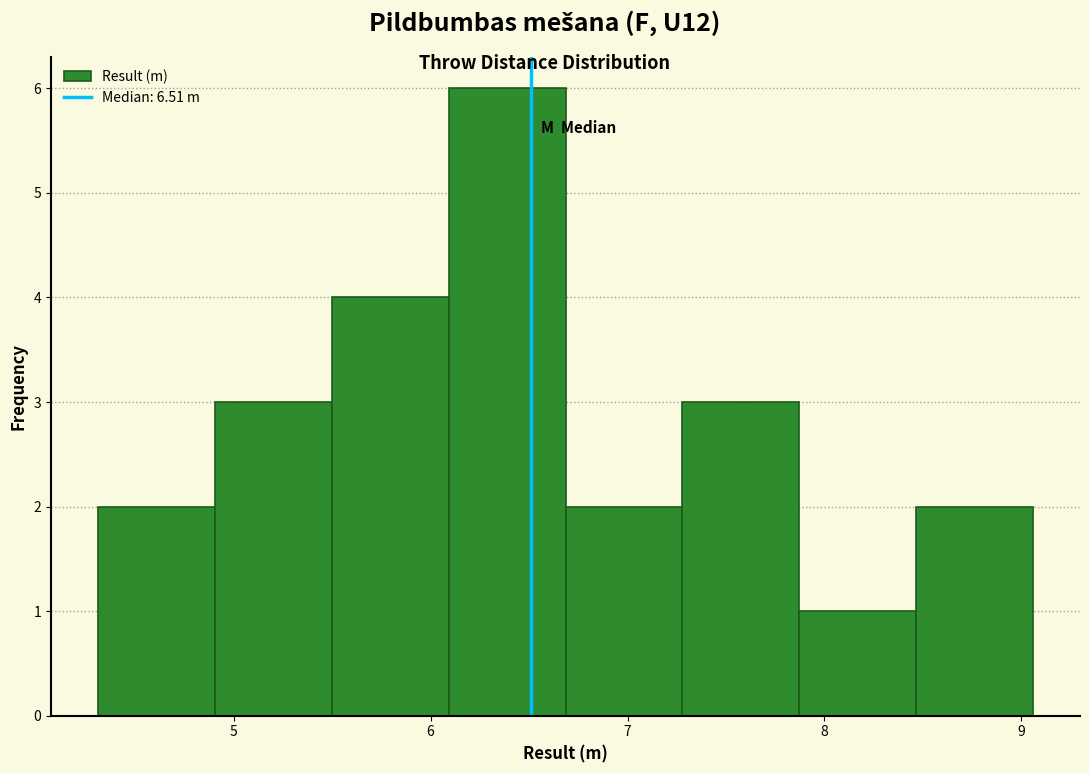

Reading left to right, list every bar in this chart as the range it spans on the x-axis followed by its height. Neither the bar edges nor the heights are printed on the chart, so give them approximately, as read against the axes.

4.3 to 4.9: 2
4.9 to 5.5: 3
5.5 to 6.1: 4
6.1 to 6.7: 6
6.7 to 7.3: 2
7.3 to 7.9: 3
7.9 to 8.5: 1
8.5 to 9.1: 2